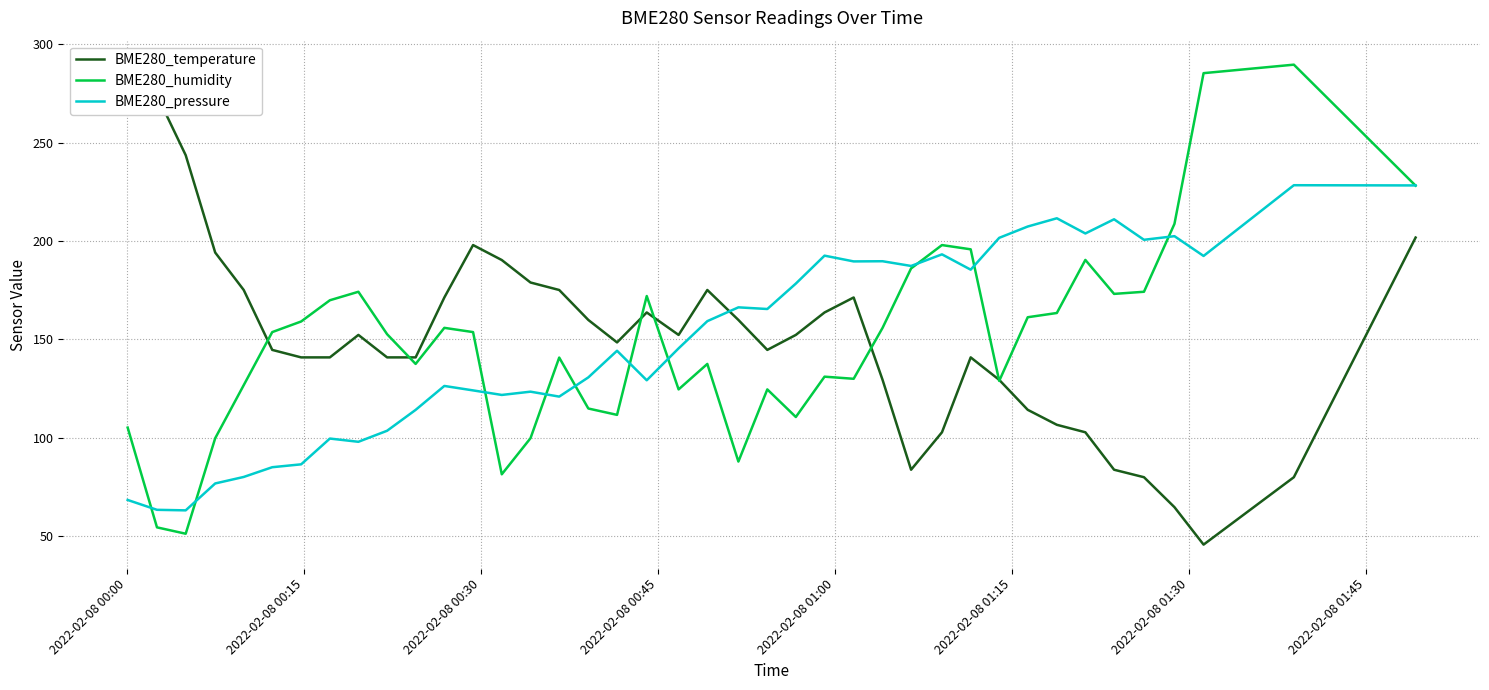

What is the highest value of the BME280_pressure series?

228.4